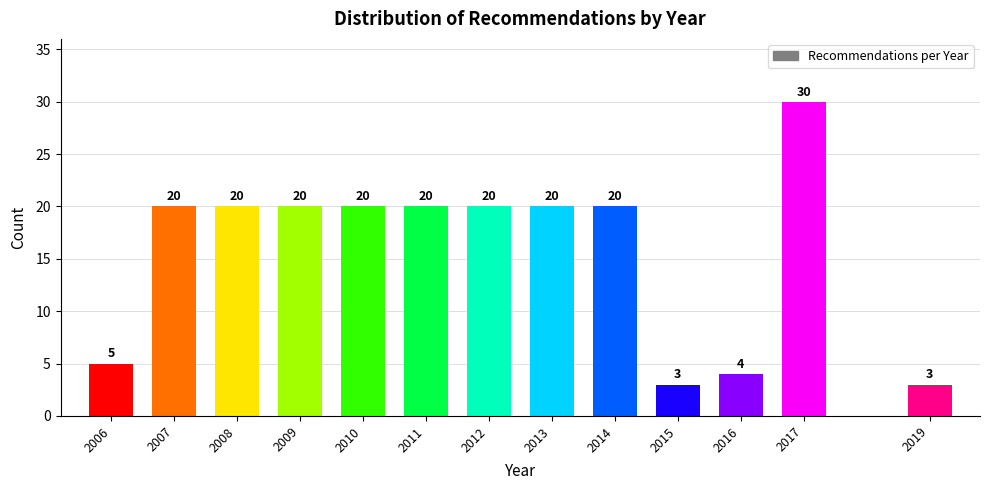

Reading left to right, list all the values displayed in this chart.

2006=5	2007=20	2008=20	2009=20	2010=20	2011=20	2012=20	2013=20	2014=20	2015=3	2016=4	2017=30	2019=3